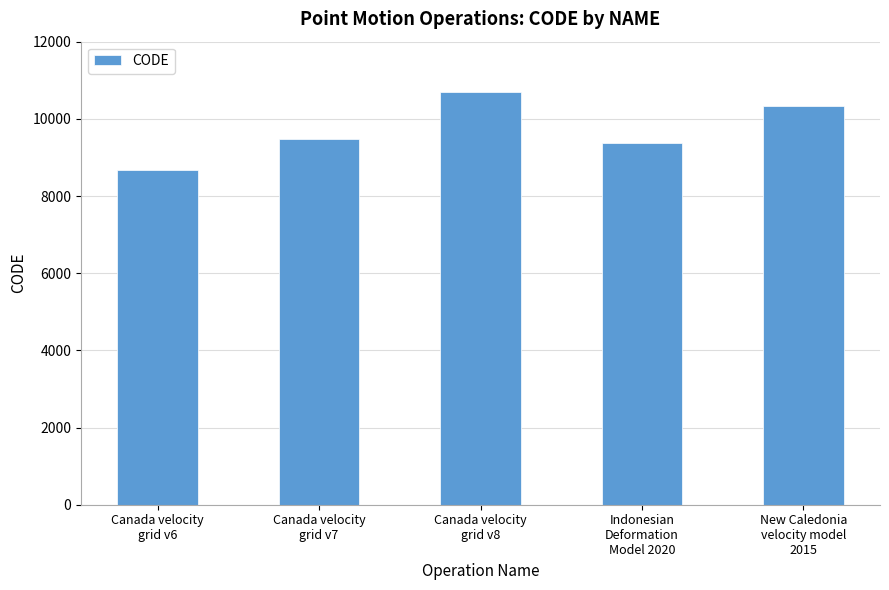

What is the difference between the values at Canada velocity
grid v7 and Indonesian
Deformation
Model 2020?

108